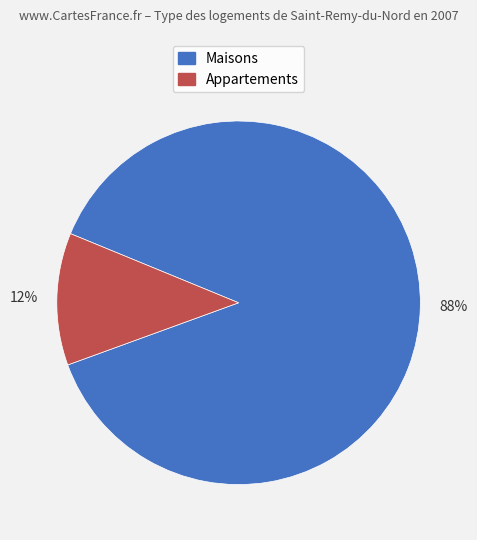

Is there a majority slice in this chart?

Yes